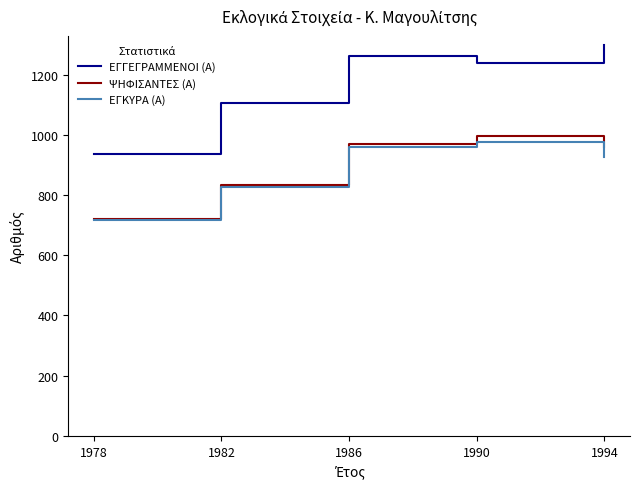

The ΨΗΦΙΣΑΝΤΕΣ (Α) series shows 1727 at 1986. True or false?

False